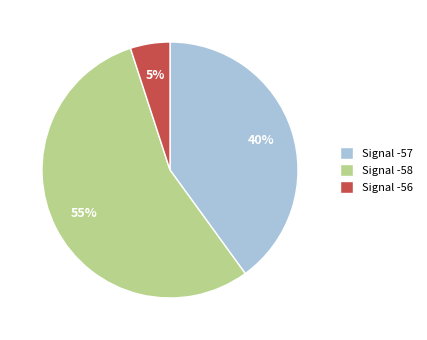

Which slice is the smallest?

Signal -56